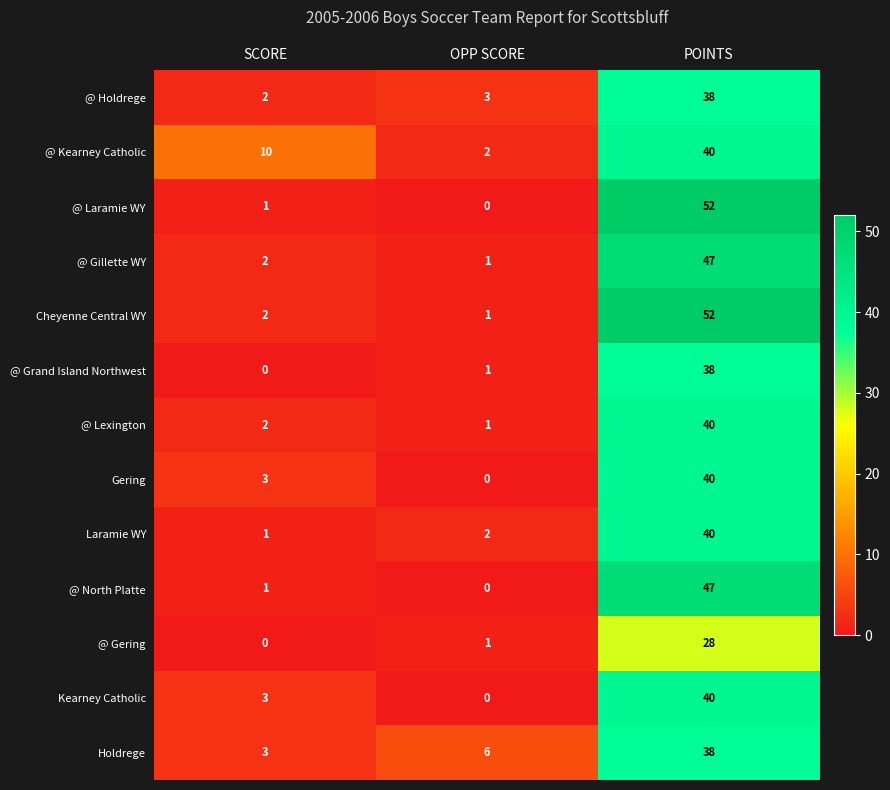

At which category does the chart reach its peak across all series?

POINTS